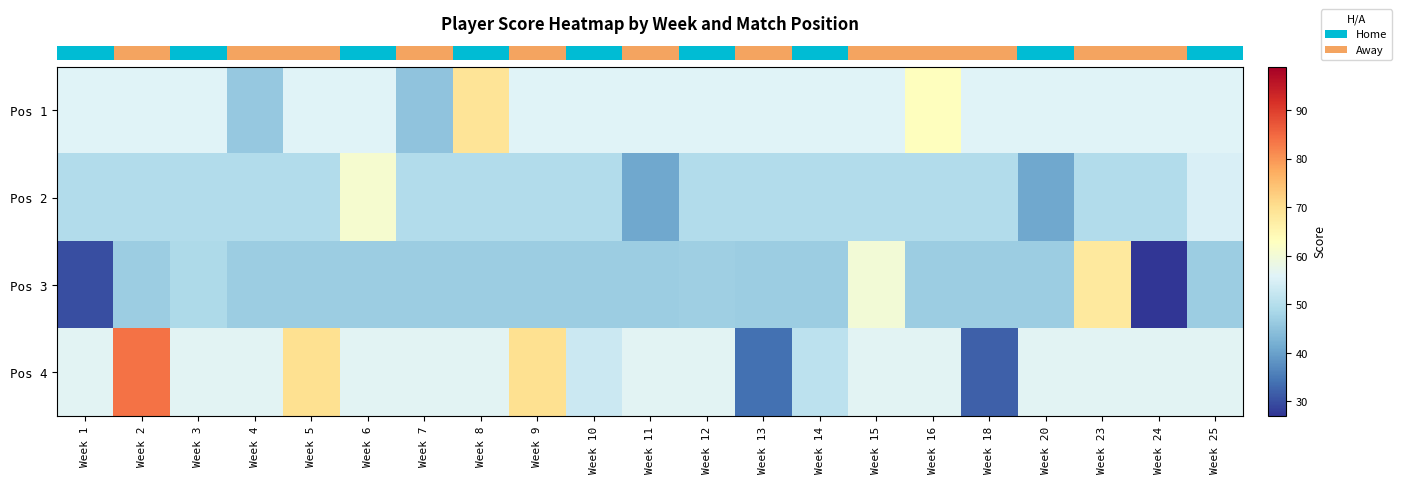

At how many categories does at least one series exceed 77?

1